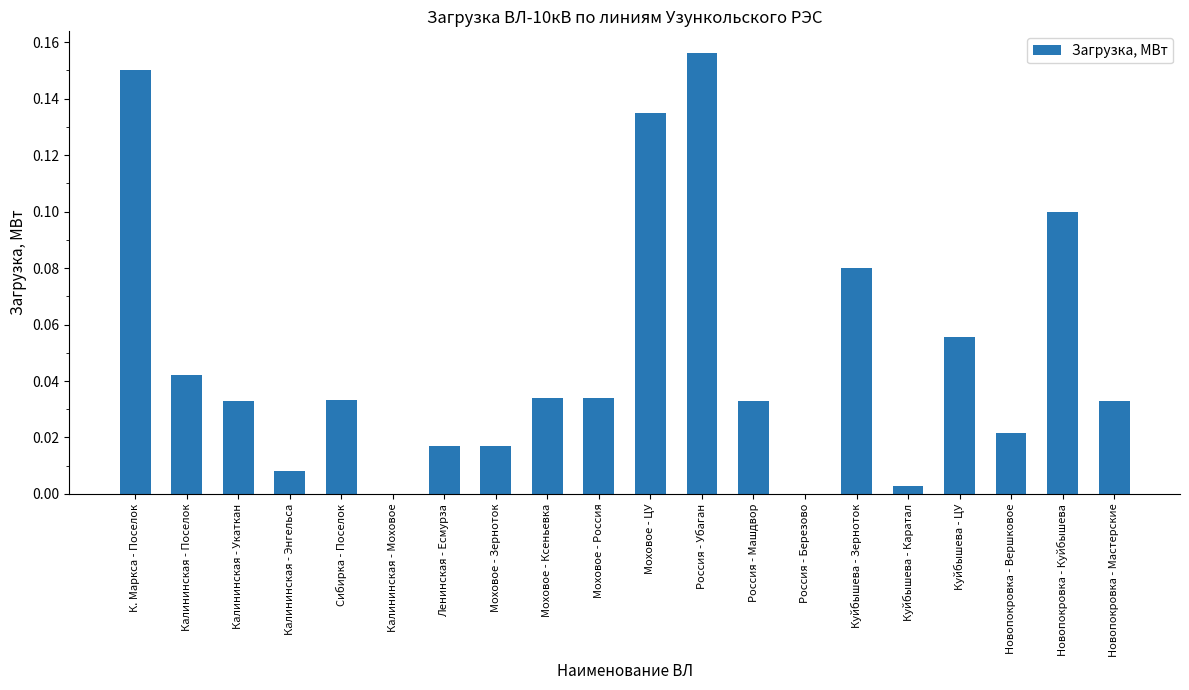

Between Моховое - Ксеньевка and Калининская - Моховое, which is larger?

Моховое - Ксеньевка